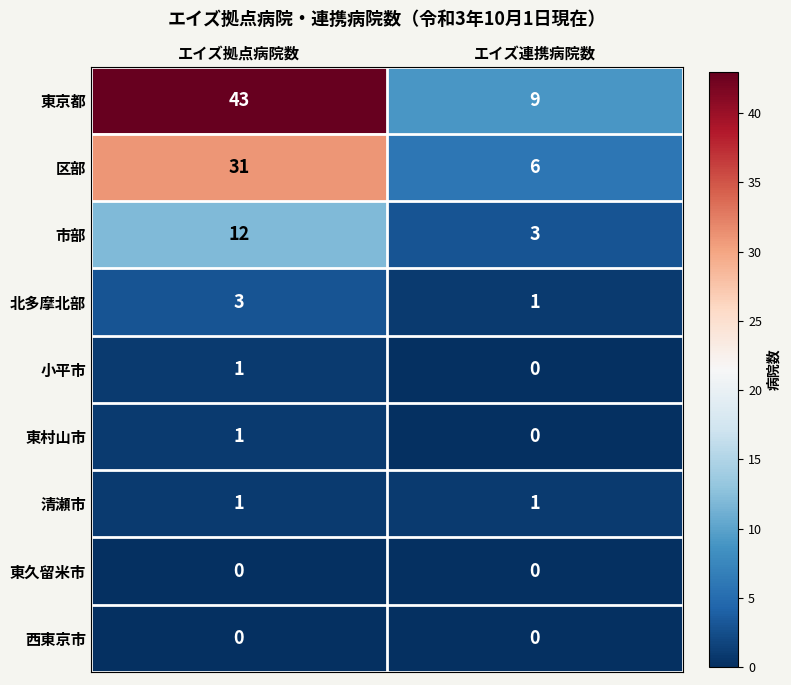

Which series has the largest total across all categories?

東京都